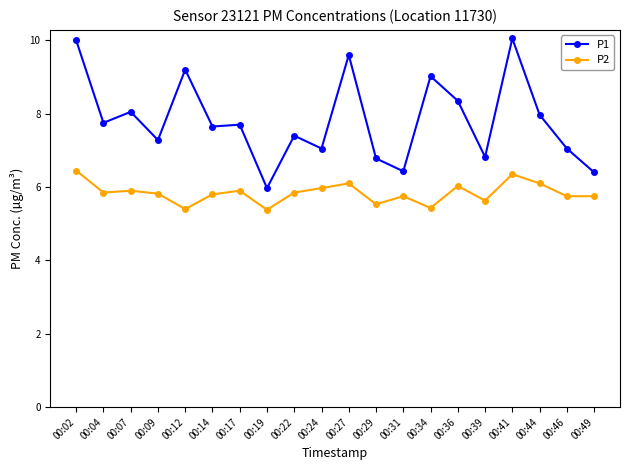

True or false: P1 and P2 cross at least once.

False